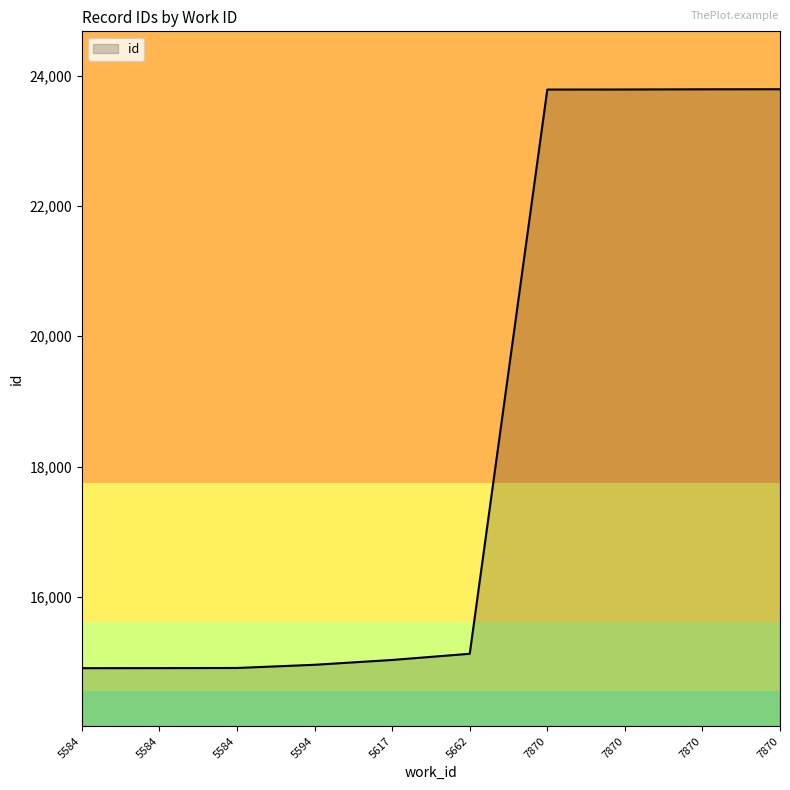

Where does the data first go above 15126?

7870